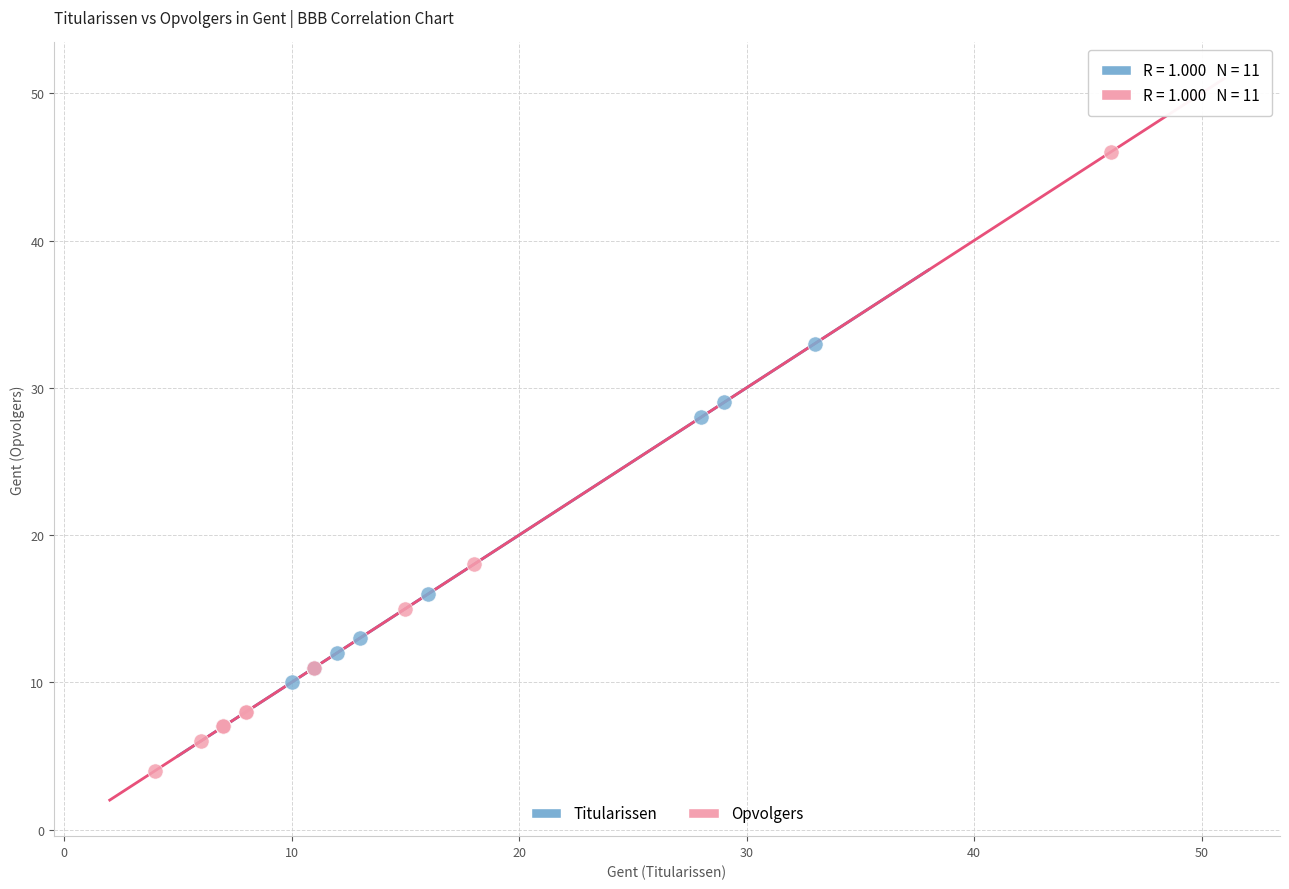

Which series contains the highest Y value?

Opvolgers